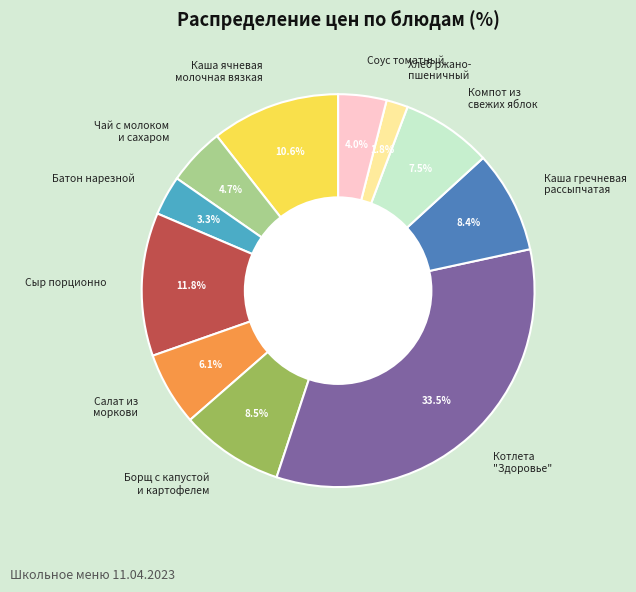

Combined, what portion of the pie is Компот из свежих яблок and Каша гречневая рассыпчатая?

15.9%